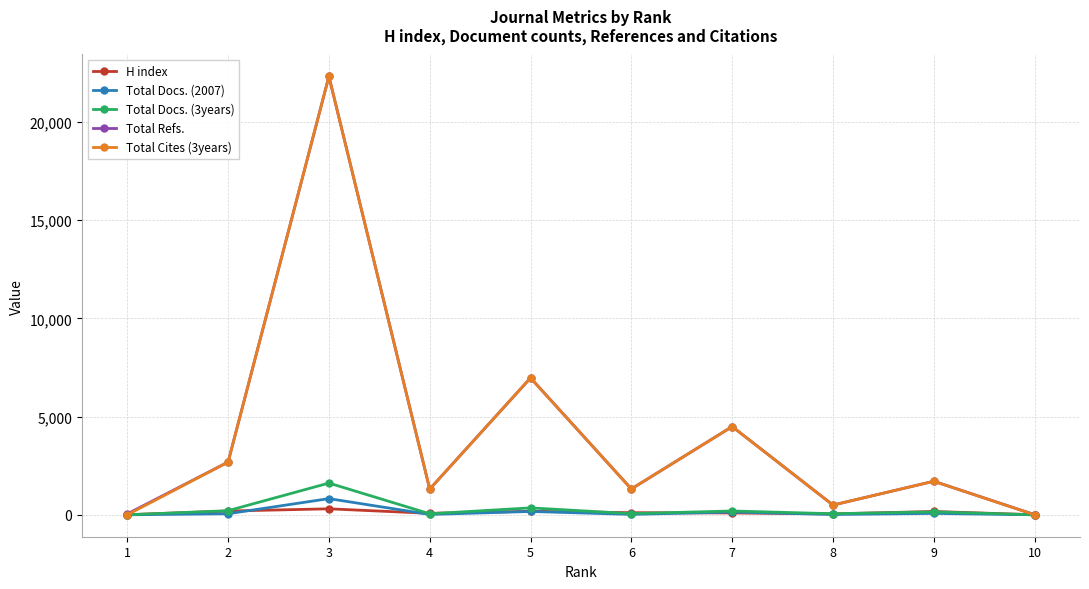

True or false: H index has more than 1 interior local peaks.

True